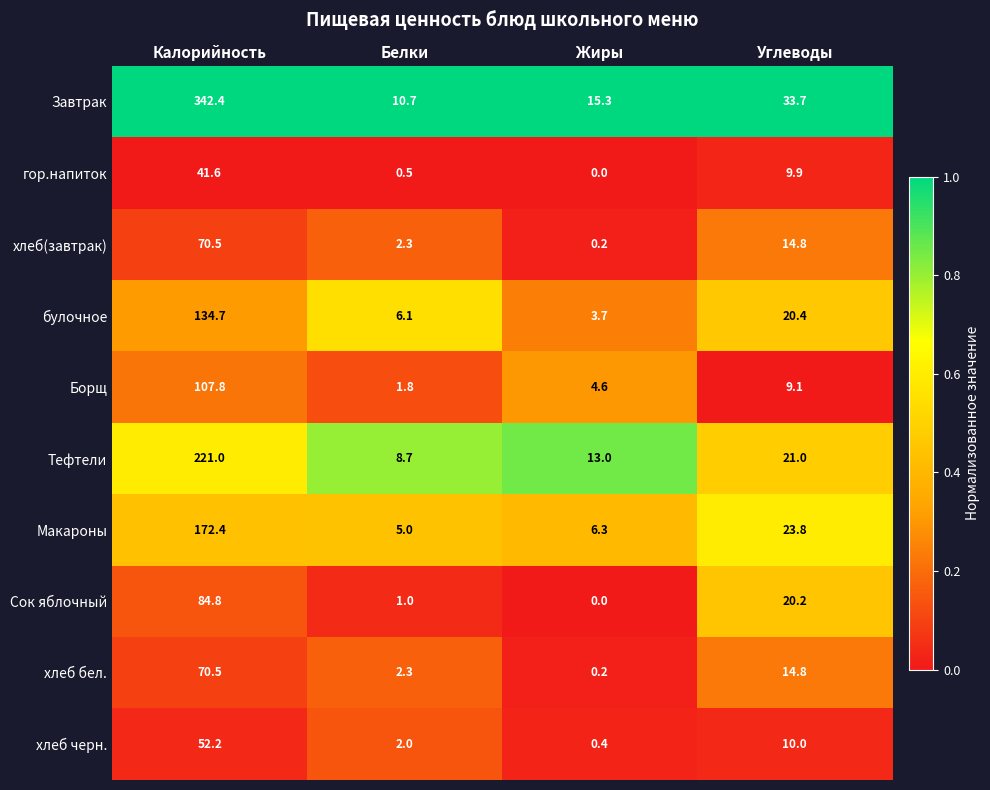

The value of хлеб(завтрак) at Углеводы is 14.8. True or false?

True